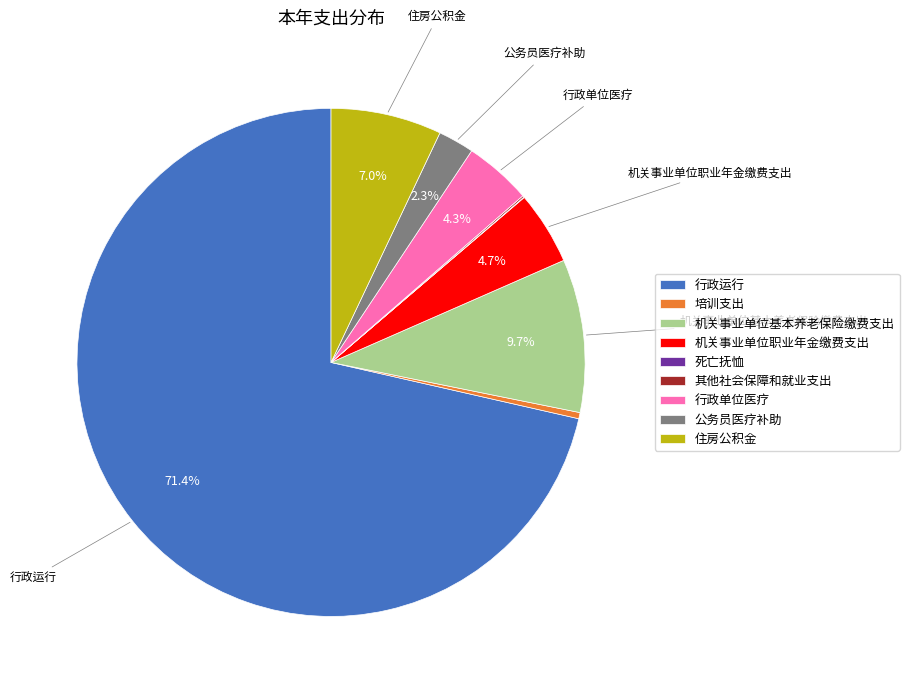

Which category has the biggest portion of the pie?

行政运行